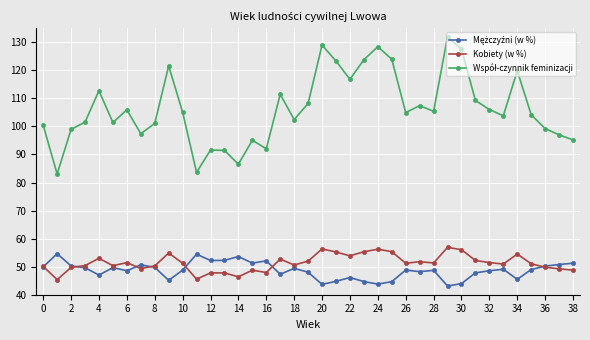

True or false: Kobiety (w %) has more than 2 interior local peaks.

True